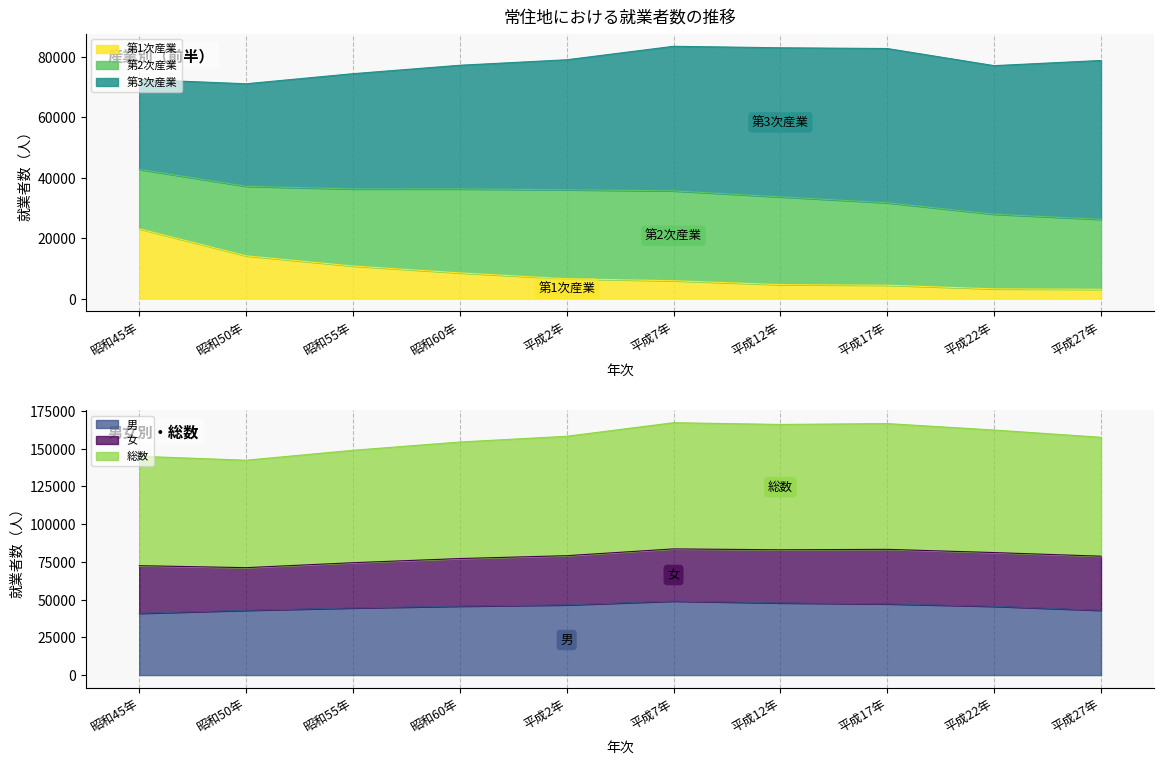

The value of 男 at 平成2年 is 46504. True or false?

True